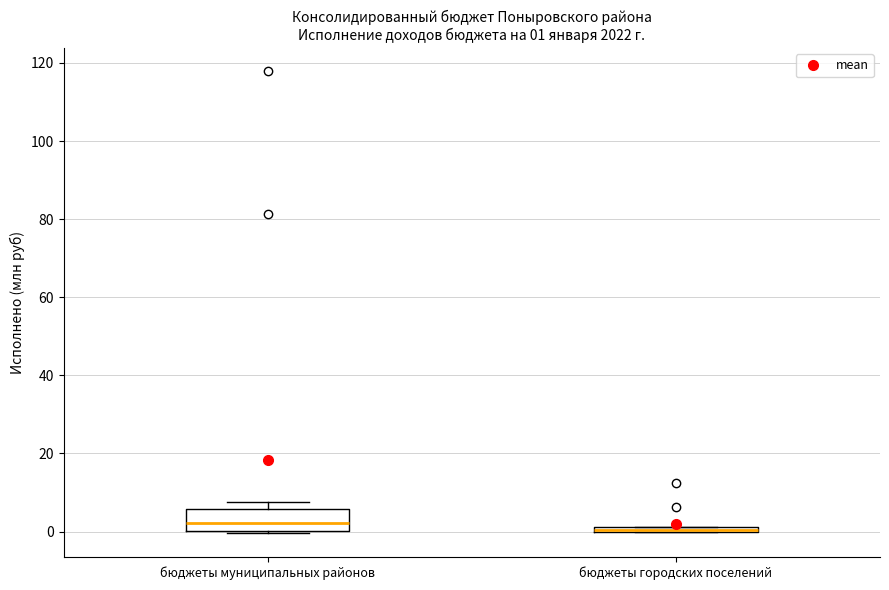

Which box is the tallest, from its lower edge to its upper edge?

бюджеты муниципальных районов